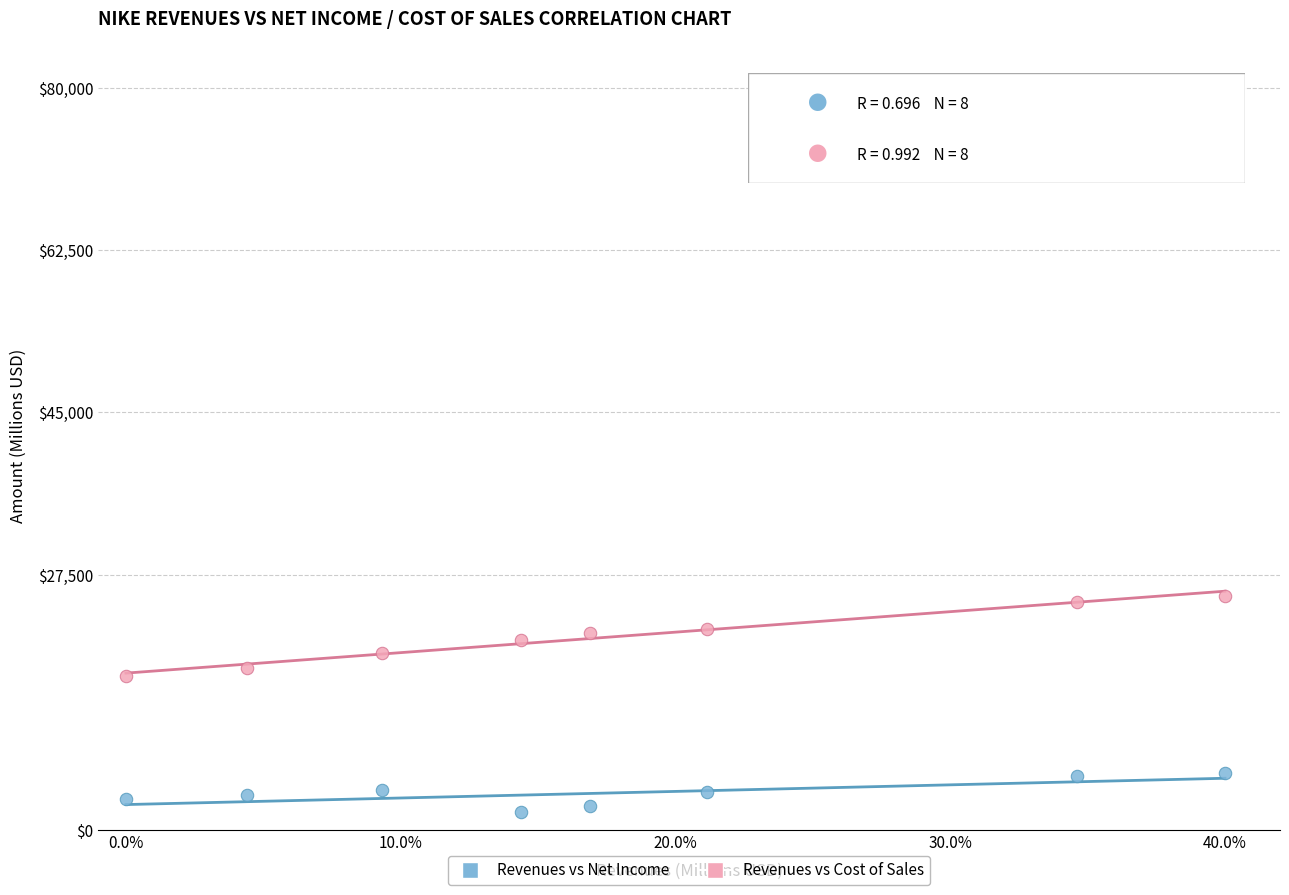

Across all data points, what is the range of Y values (max minus min)?

23298.0